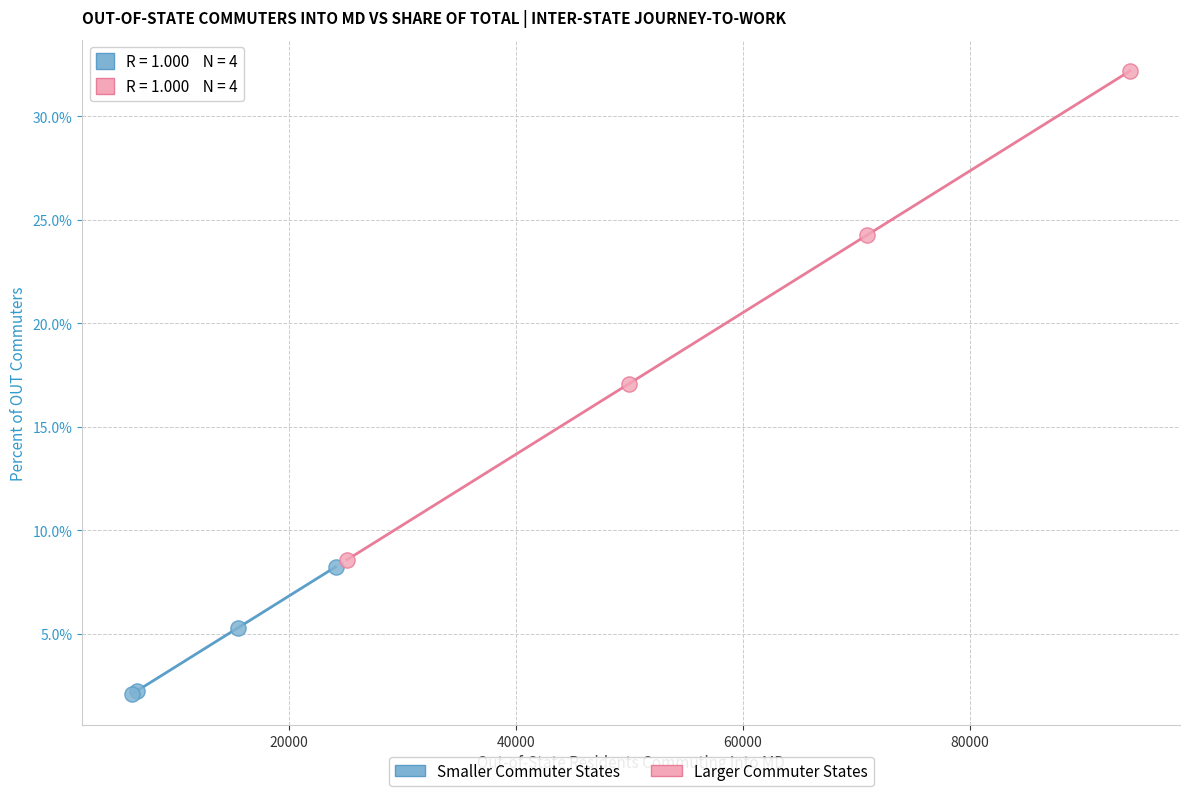

Which series reaches the maximum Y coordinate?

Larger Commuter States